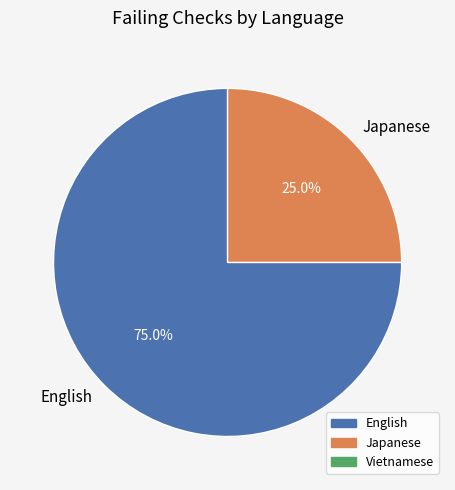

The English slice represents 89% of the pie. True or false?

False